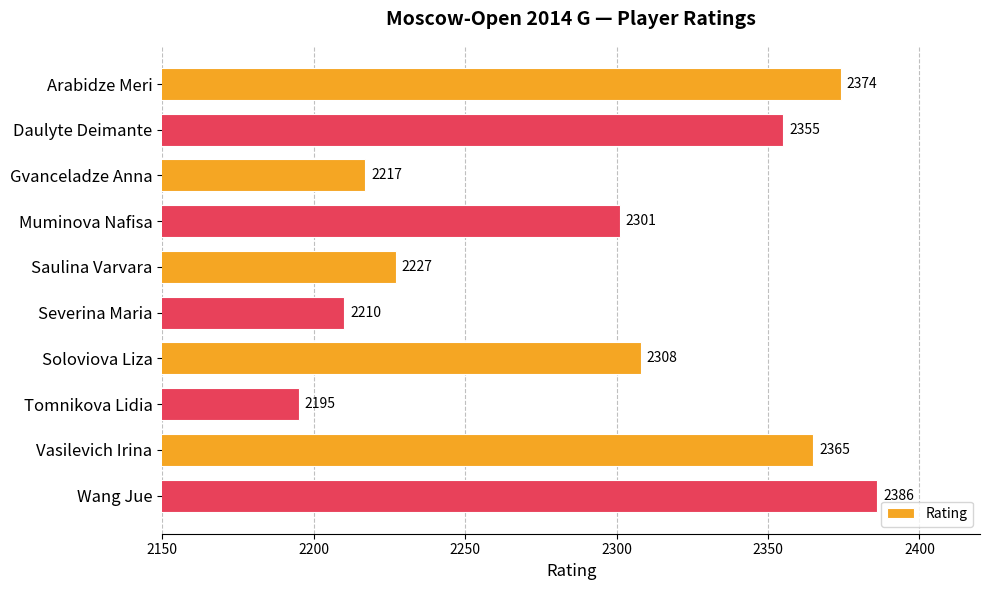

What is the difference between the second highest and minimum values?

179